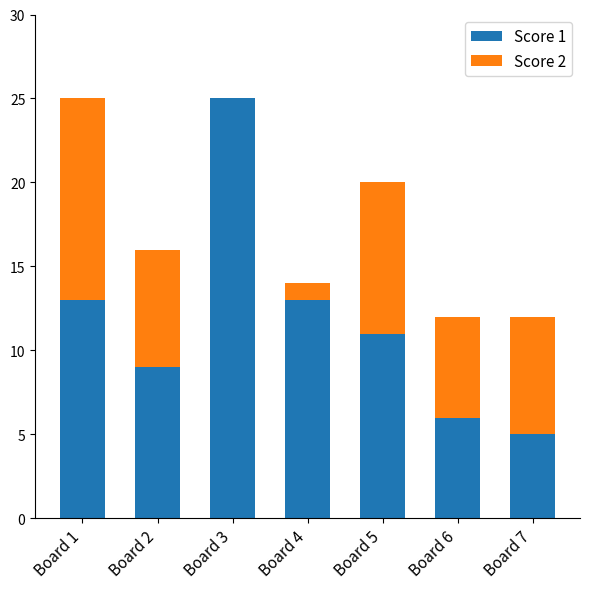

At which label does Score 1 first exceed 11?

Board 1